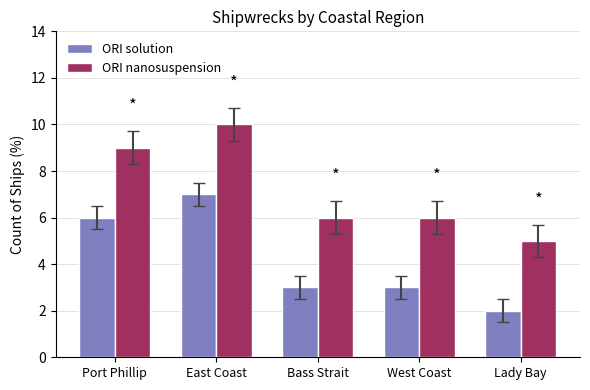

How many groups of bars are there?

5